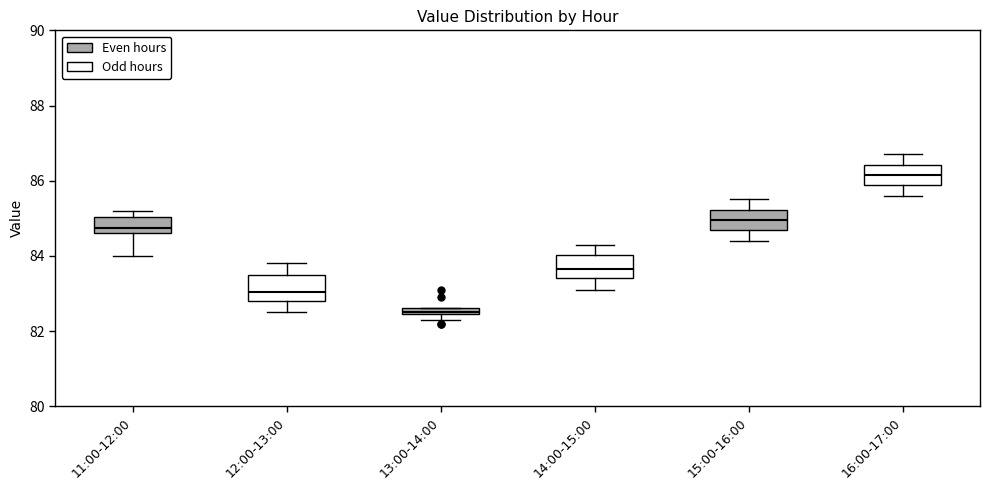

Which box has the lowest median line?

13:00-14:00